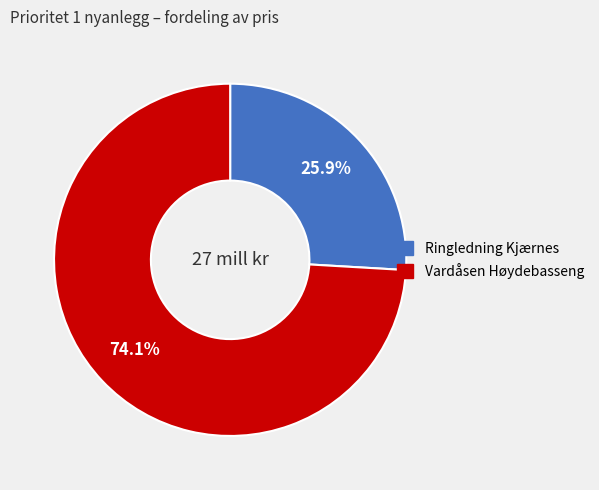

To the nearest percent, what portion does Vardåsen Høydebasseng represent?

74%